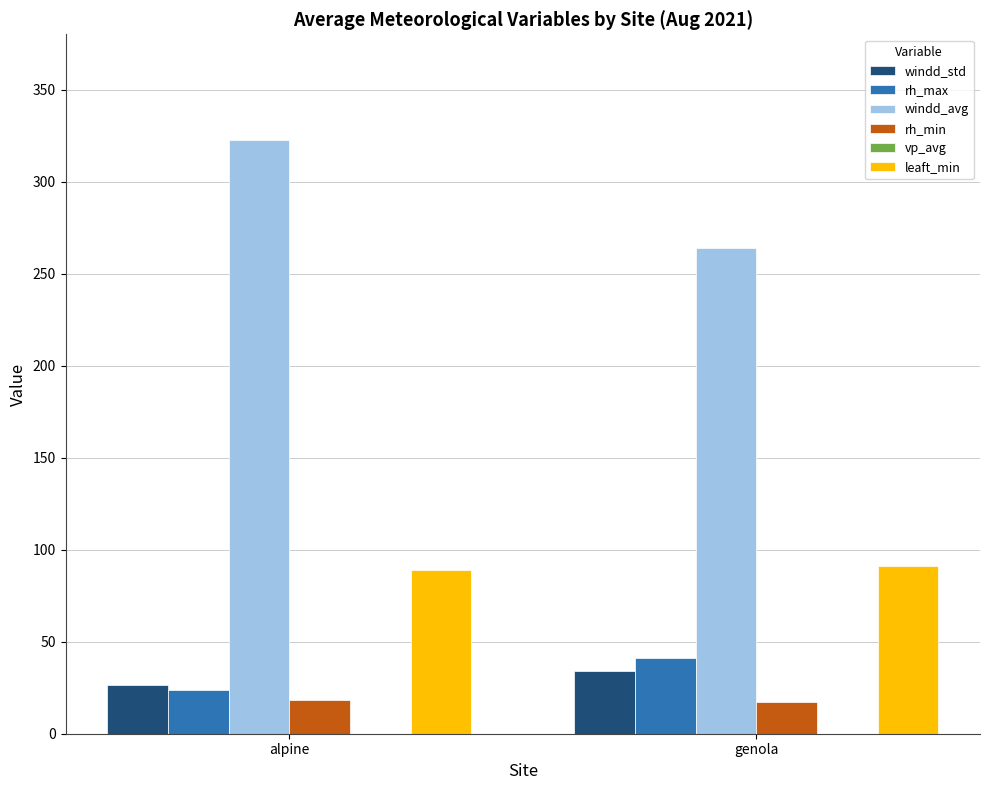

Which label corresponds to the largest value in the chart?

alpine